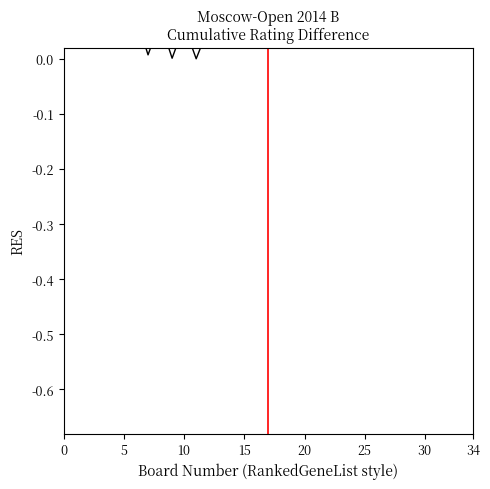

Does the chart display data point markers on the line(s)?

No